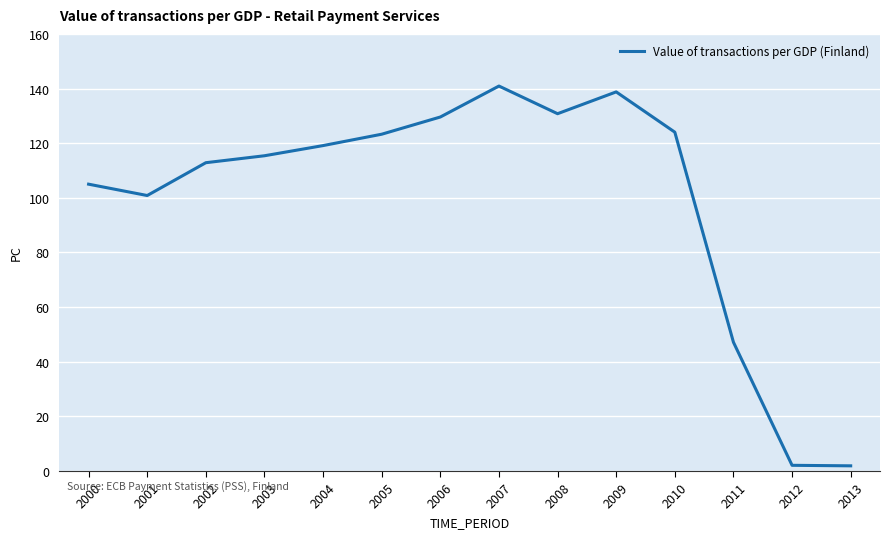

What is the minimum value shown in the chart?

1.9